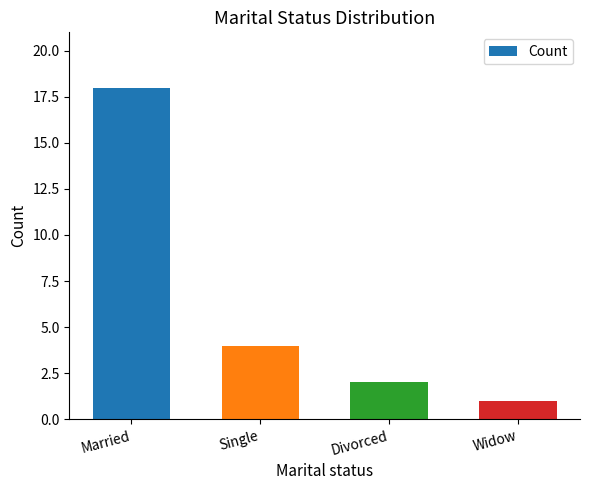

What is the difference between the values at Widow and Single?

3